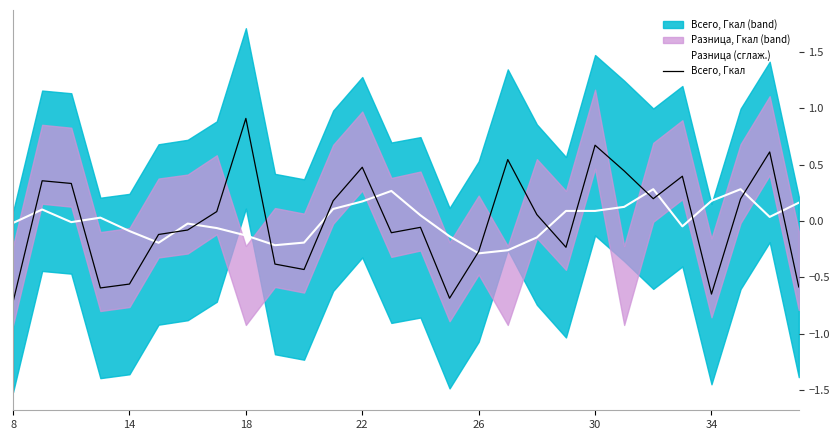

In Всего, Гкал, how many points are lower than both neighbors (excluding endpoints)?

7